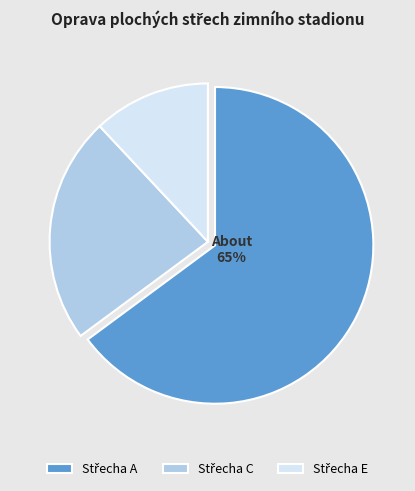

Is there any slice that represents more than half of the pie?

Yes